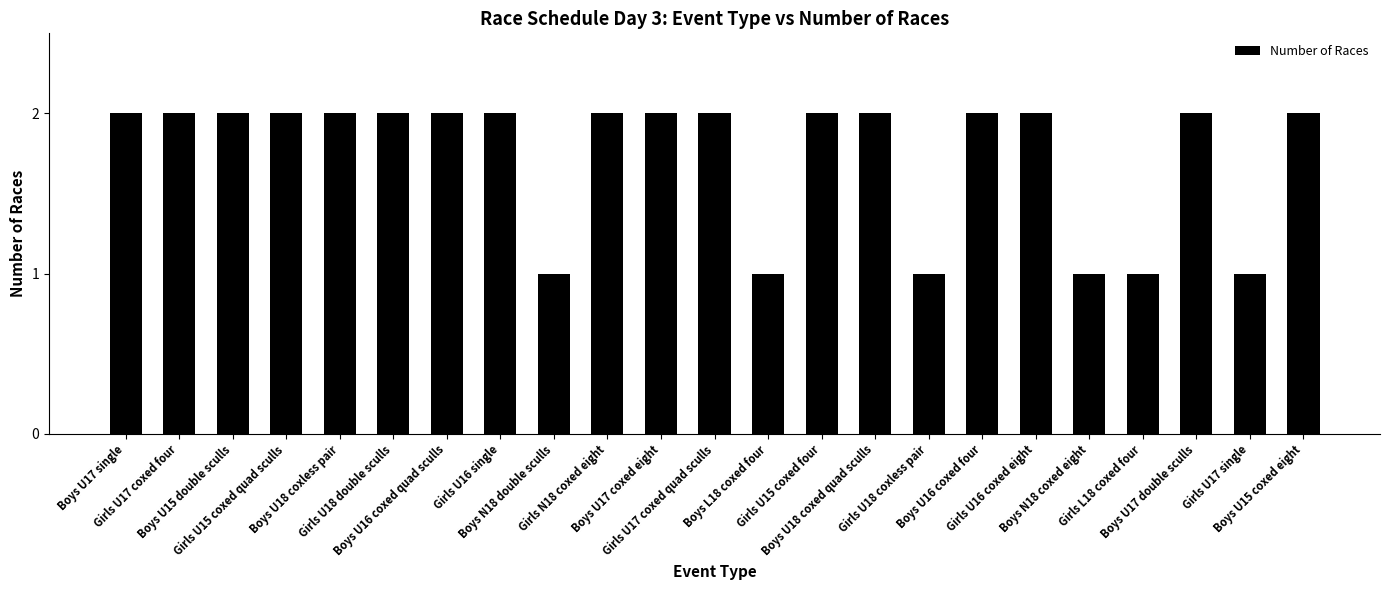

What is the value of the 12th bar from the left?

2